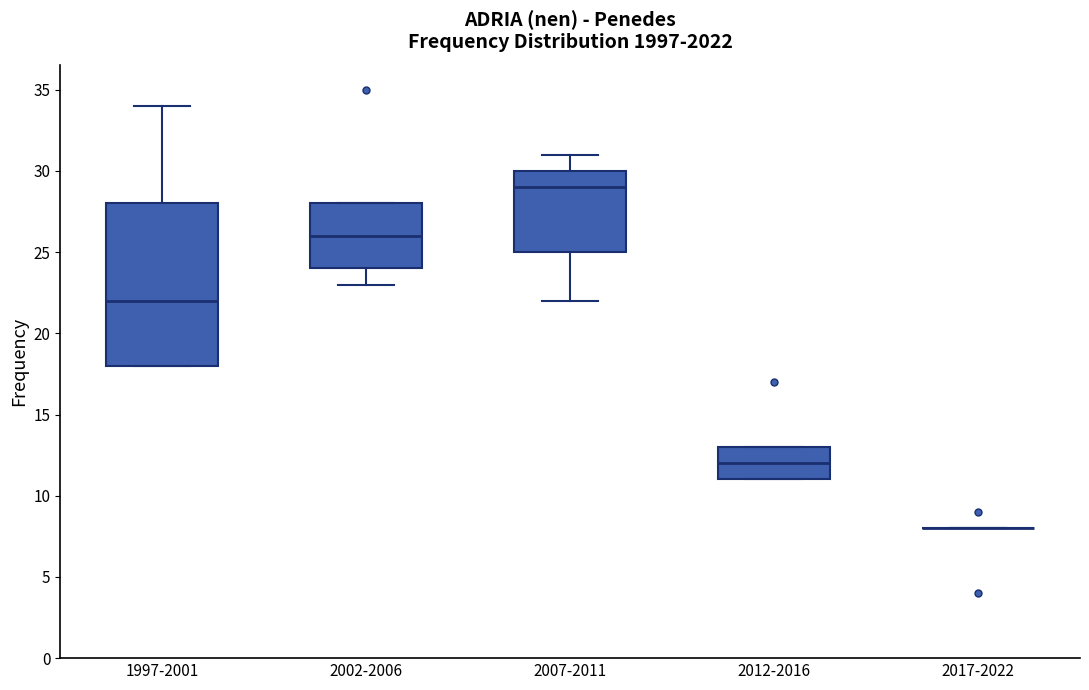

Reading left to right, read every box against the y-axis: the position of its median line, the range the box covers, and the ends of its whiskers. The values are not printed on the chart, so give them approximately, as read against the axis.

1997-2001: median 22, box 18 to 28, whiskers 18 to 34
2002-2006: median 26, box 24 to 28, whiskers 23 to 28
2007-2011: median 29, box 25 to 30, whiskers 22 to 31
2012-2016: median 12, box 11 to 13, whiskers 11 to 13
2017-2022: box collapsed to a line at 8, whiskers 8 to 8